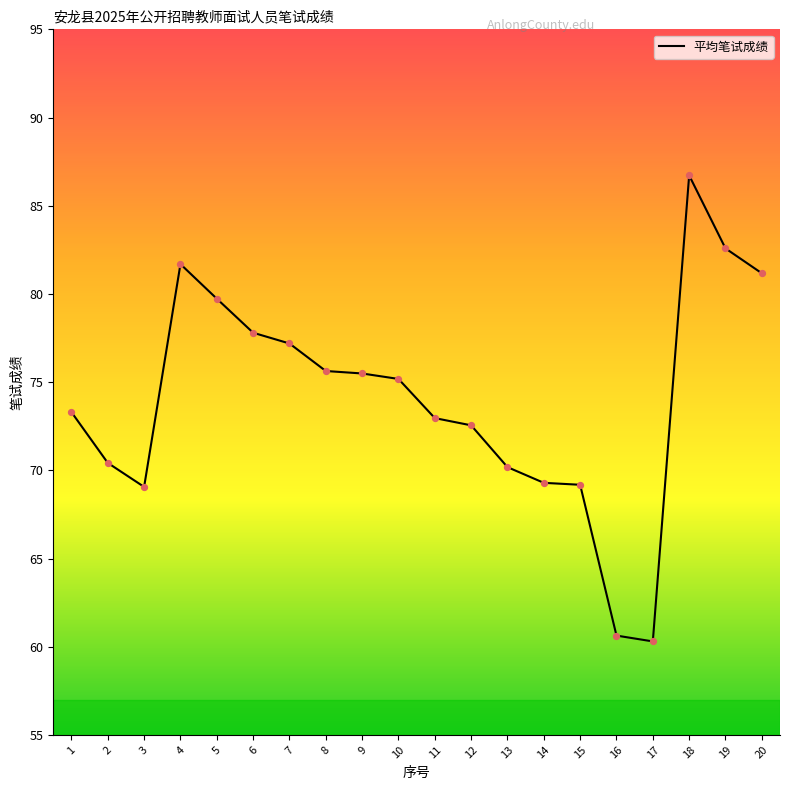

What is the change in value from 16 to 18?

+26.1